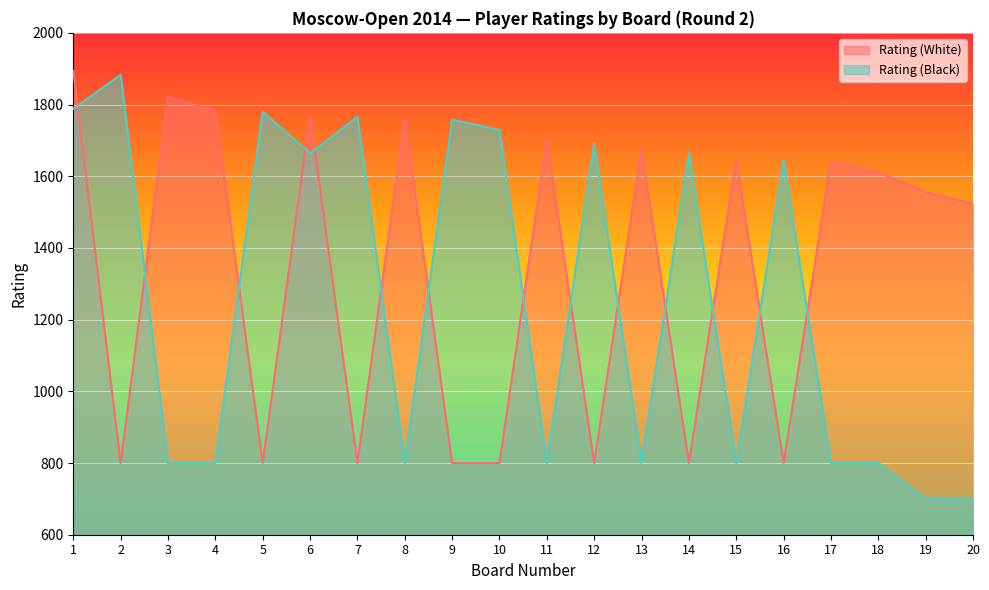

Where is the first local maximum for Rating (White)?

3